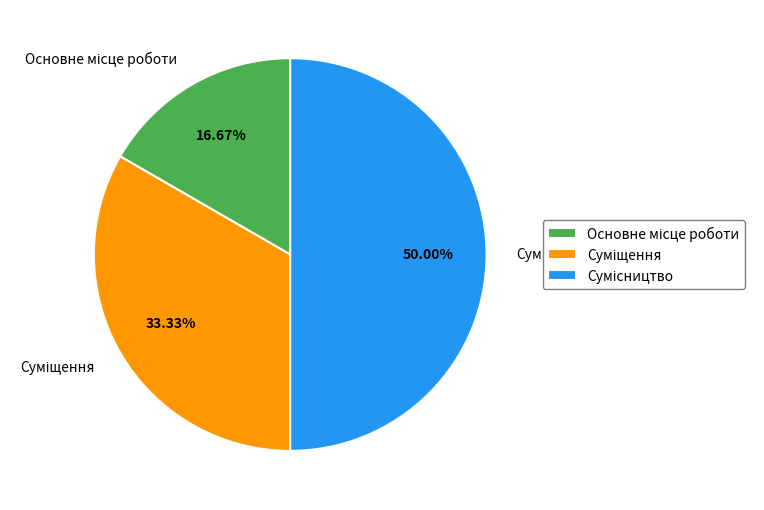

What percentage is the Сумісництво slice, to the nearest percent?

50%